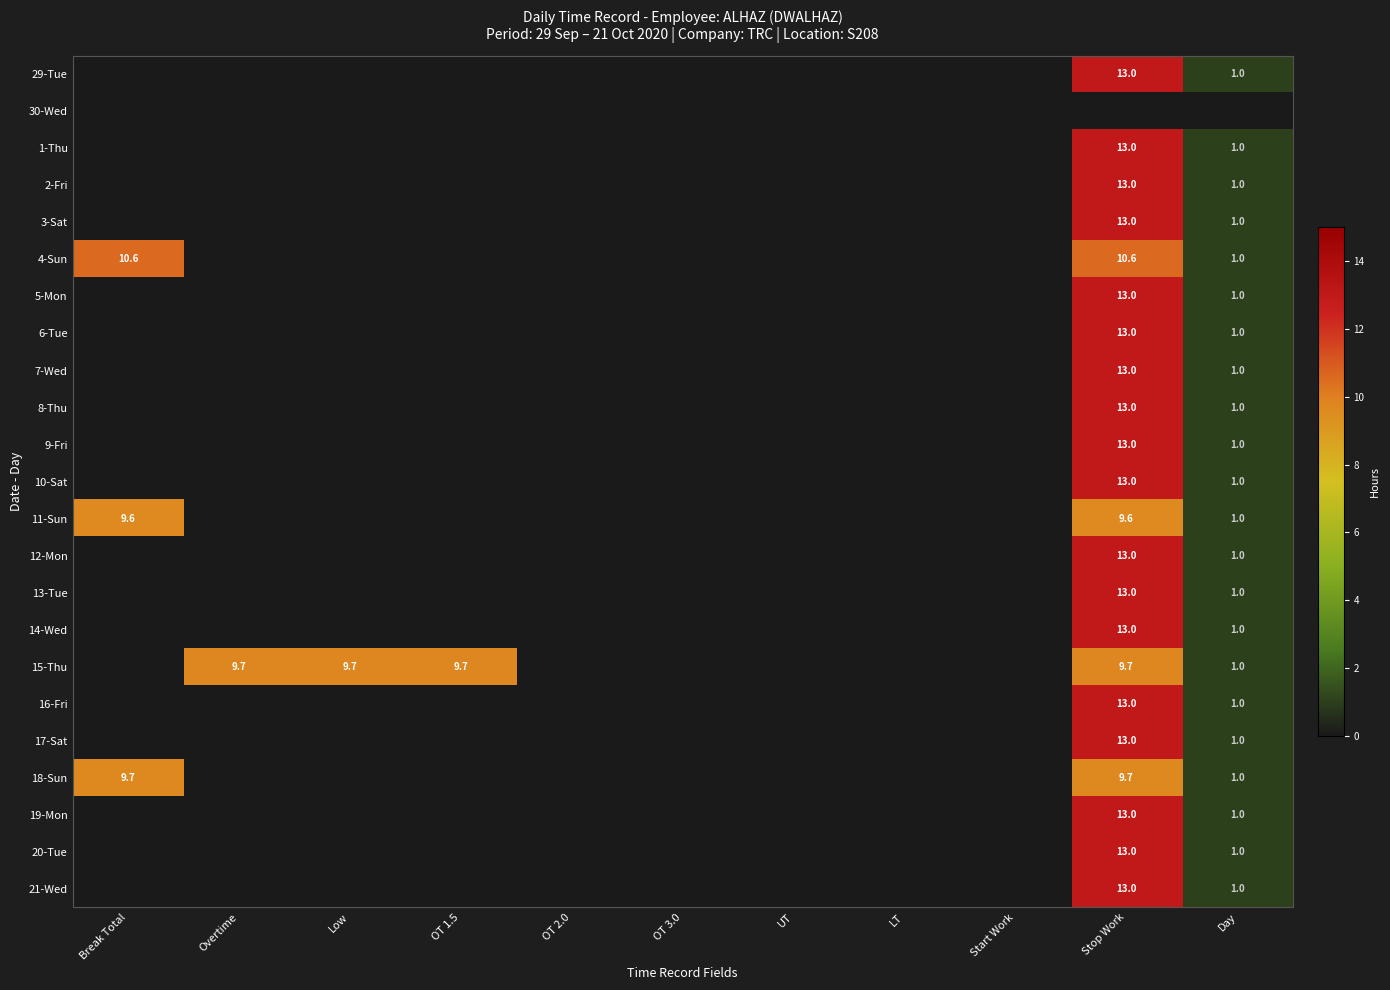

The 18-Sun series shows 1.7 at Day. True or false?

False